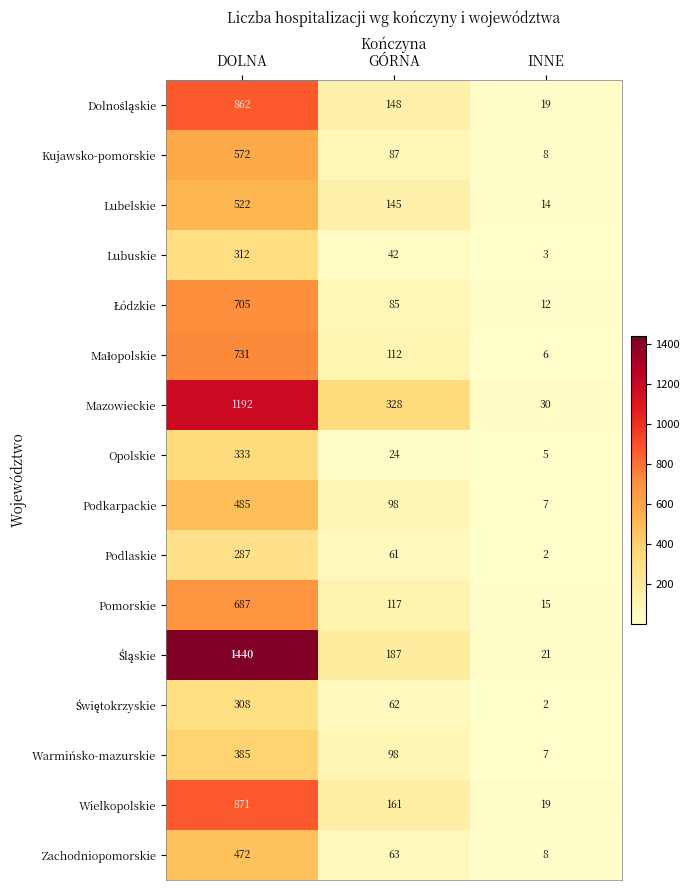

Where does the Podlaskie series first go above 61?

DOLNA